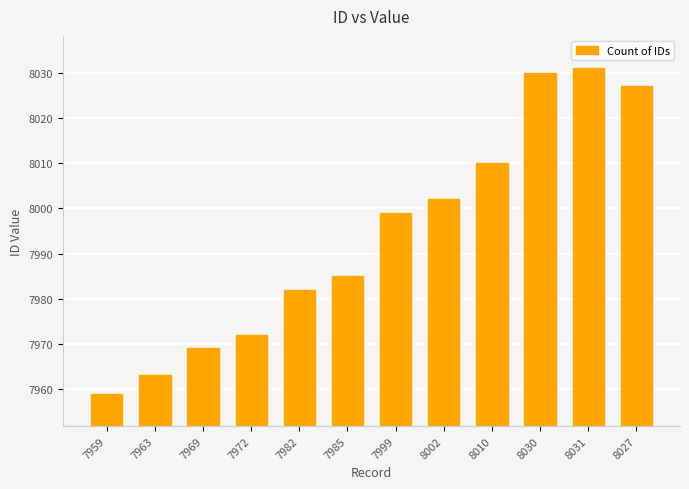

The value at 7972 is 7972. True or false?

True